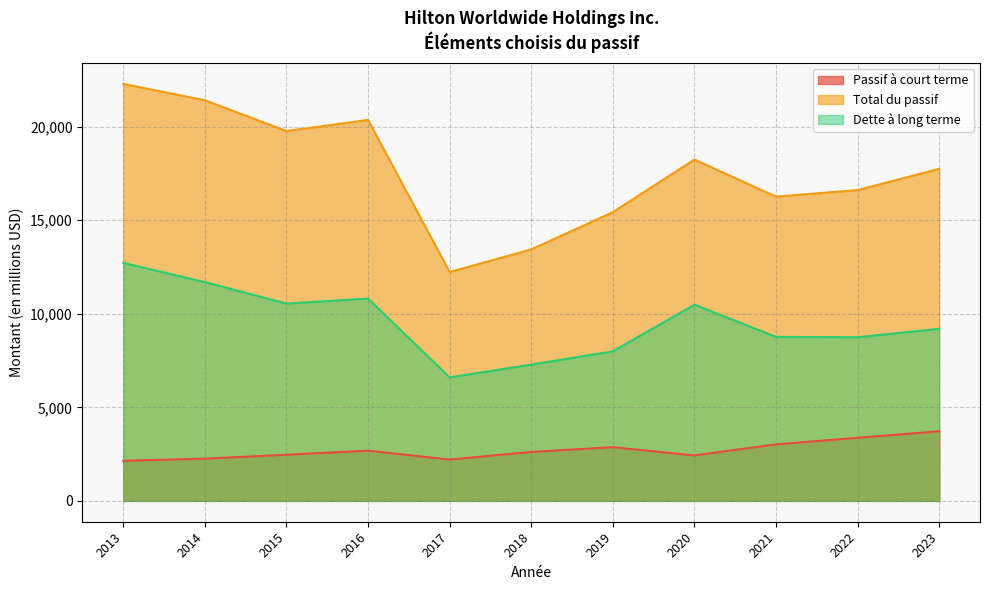

Rank the series by their maximum value, from highest to lowest.

Total du passif, Dette à long terme, Passif à court terme